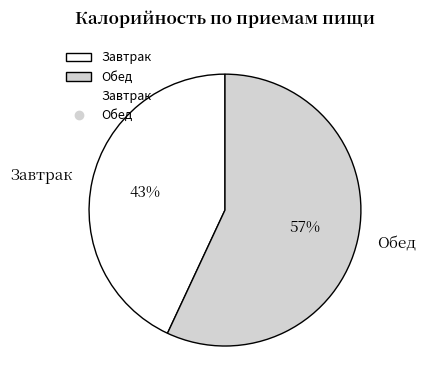

What percentage is the Завтрак slice, to the nearest percent?

43%